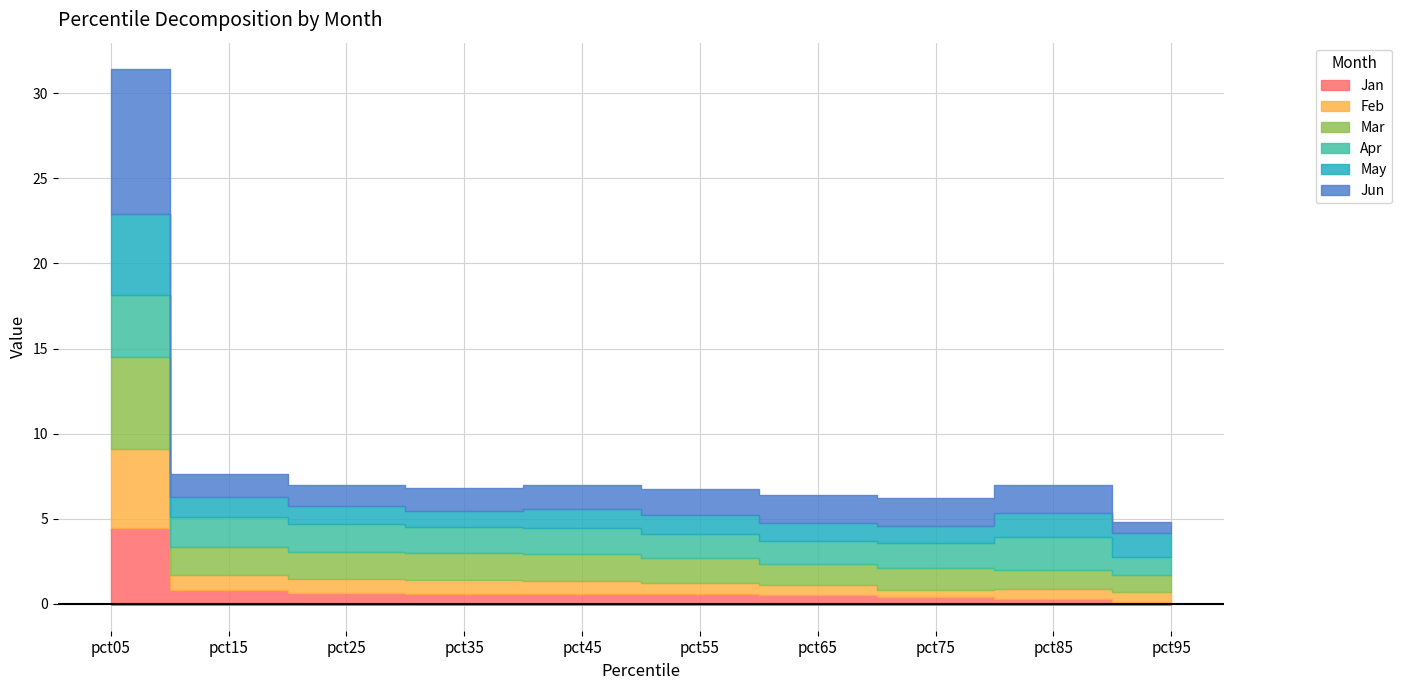

What is the sum of all May values?

15.0